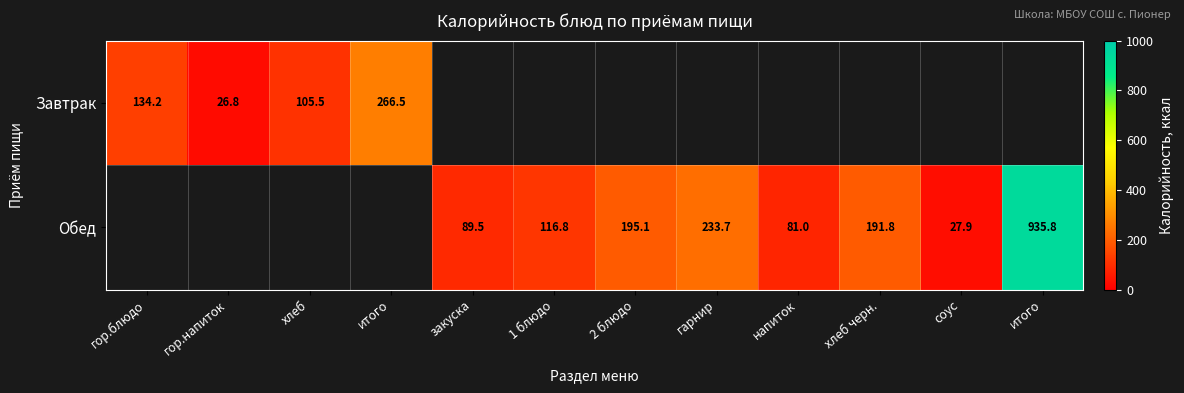

What is the sum of the Обед values at хлеб черн. and 1 блюдо?

308.6